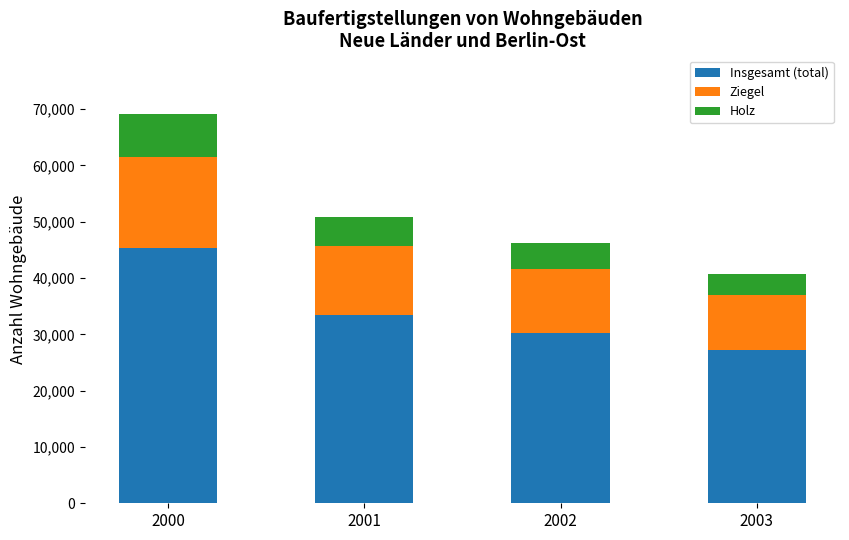

What is the total value across all series at 2001?

50789